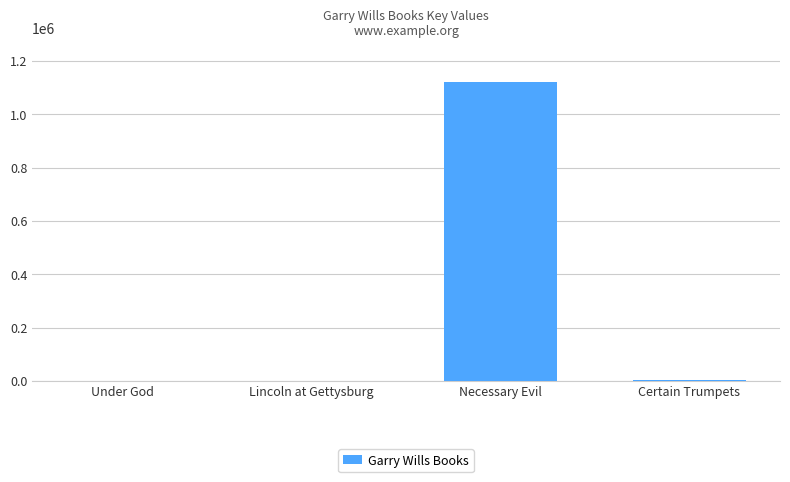

Where is the data nearest to the value 560083?

Certain Trumpets